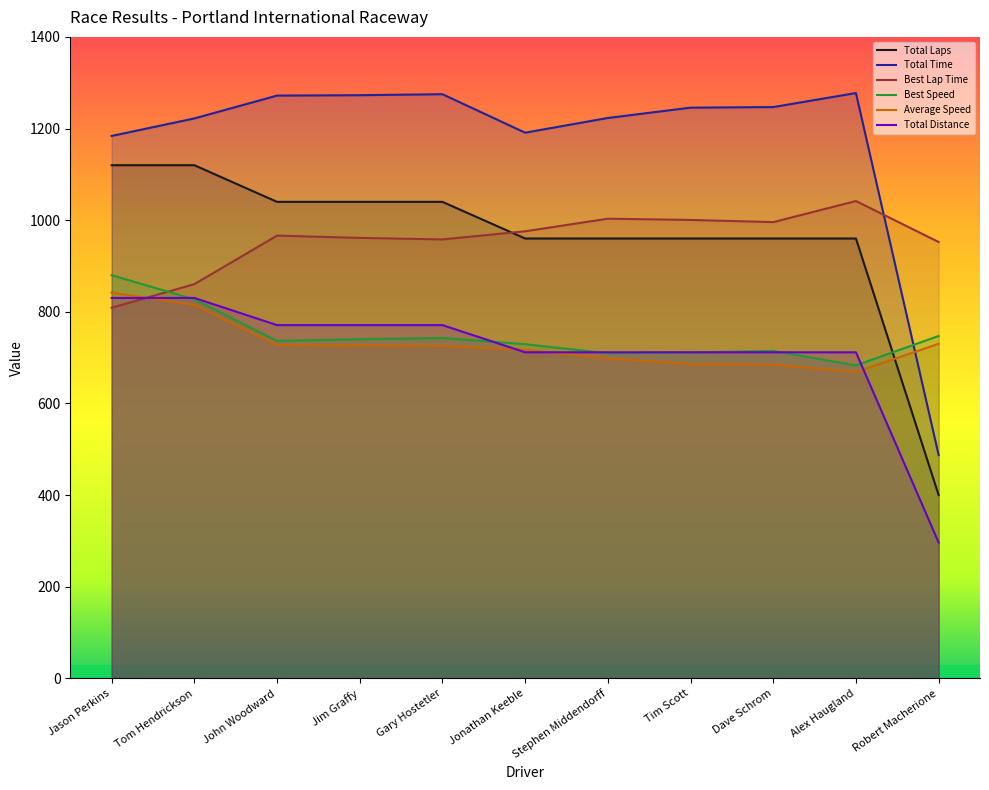

What is the maximum value for Total Time?

1277.4